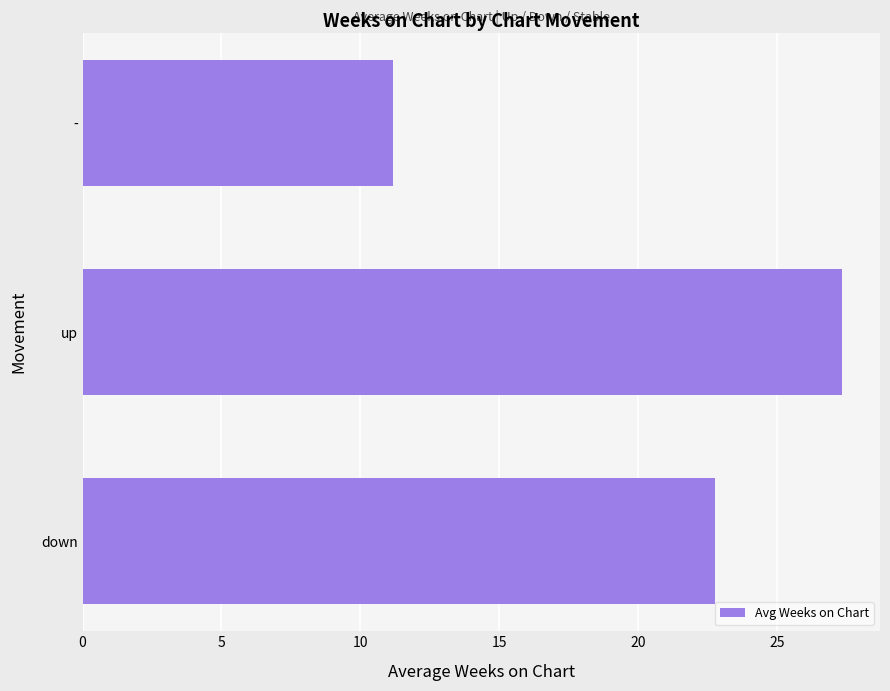

What is the average value?

20.4